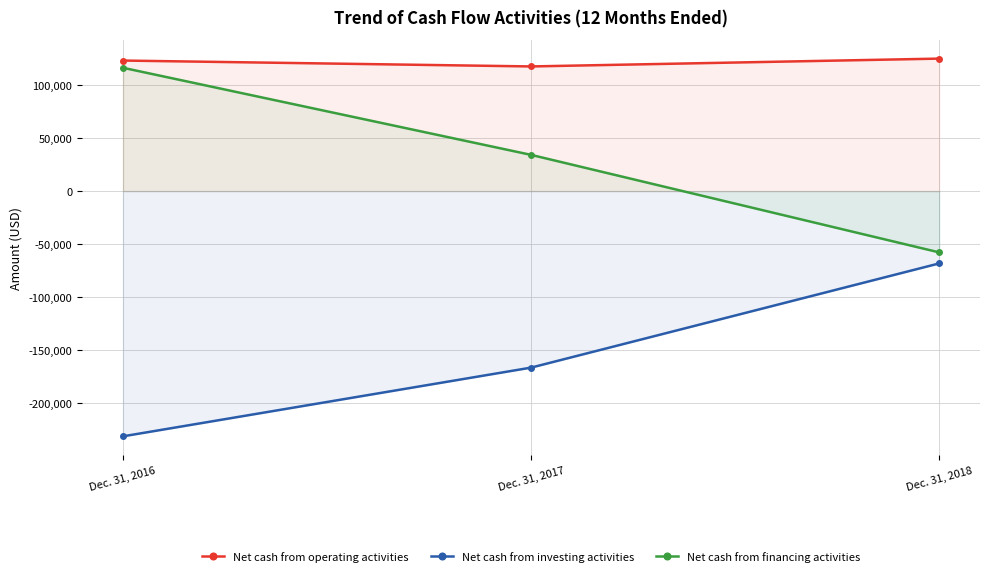

Reading left to right, list all the values displayed in this chart.

Net cash from operating activities: Dec. 31, 2016=123134	Dec. 31, 2017=117582	Dec. 31, 2018=124970
Net cash from investing activities: Dec. 31, 2016=-231312	Dec. 31, 2017=-166500	Dec. 31, 2018=-68218
Net cash from financing activities: Dec. 31, 2016=116319	Dec. 31, 2017=34174	Dec. 31, 2018=-57805